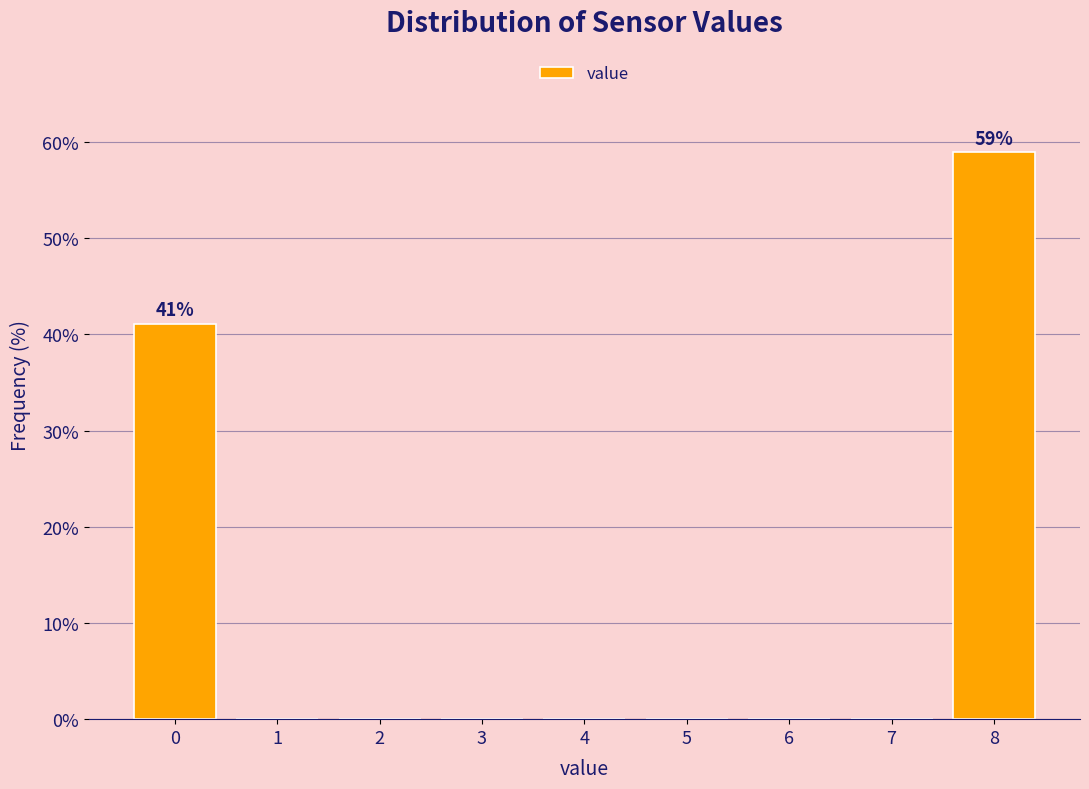

Over which range of the x-axis is the bar tallest?

7.5 to 8.5